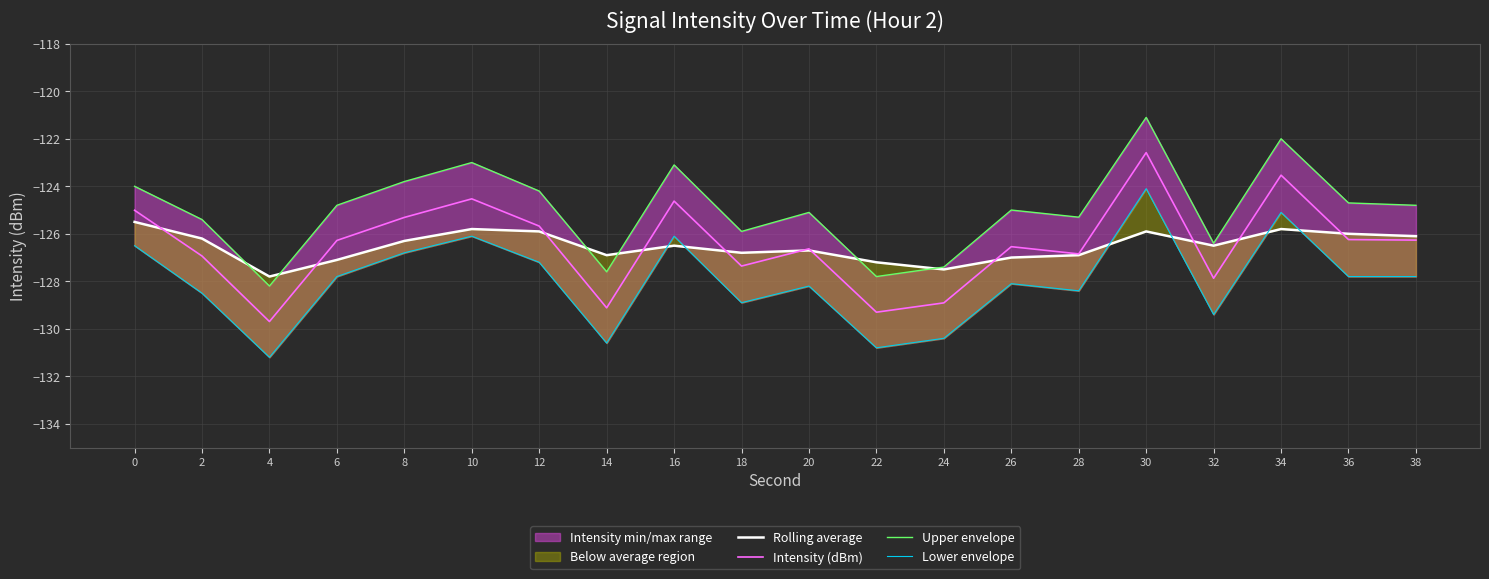

What is the difference between the Intensity (dBm) values at 10 and 34?

1.0